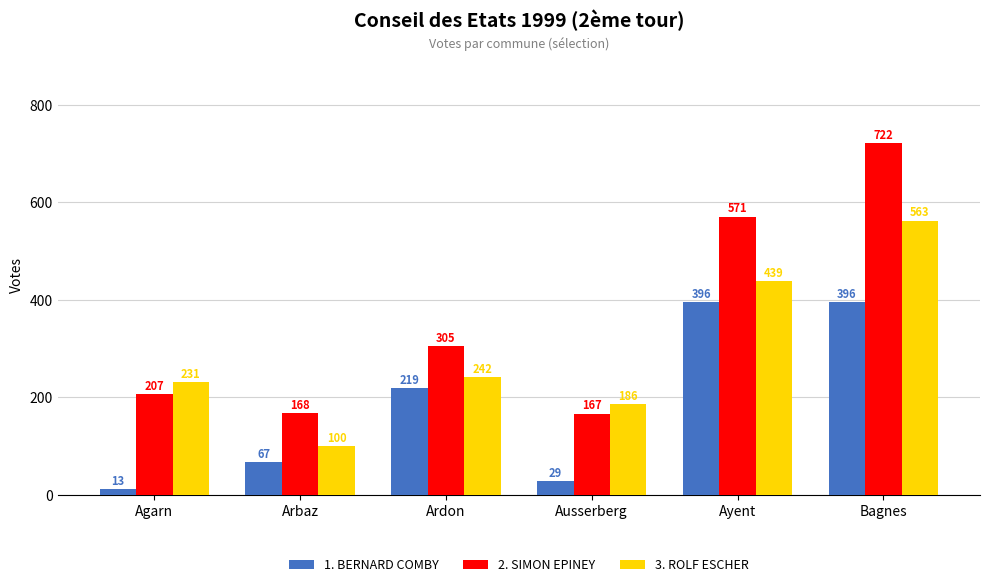

What is the label of the 5th bar from the right?

Arbaz